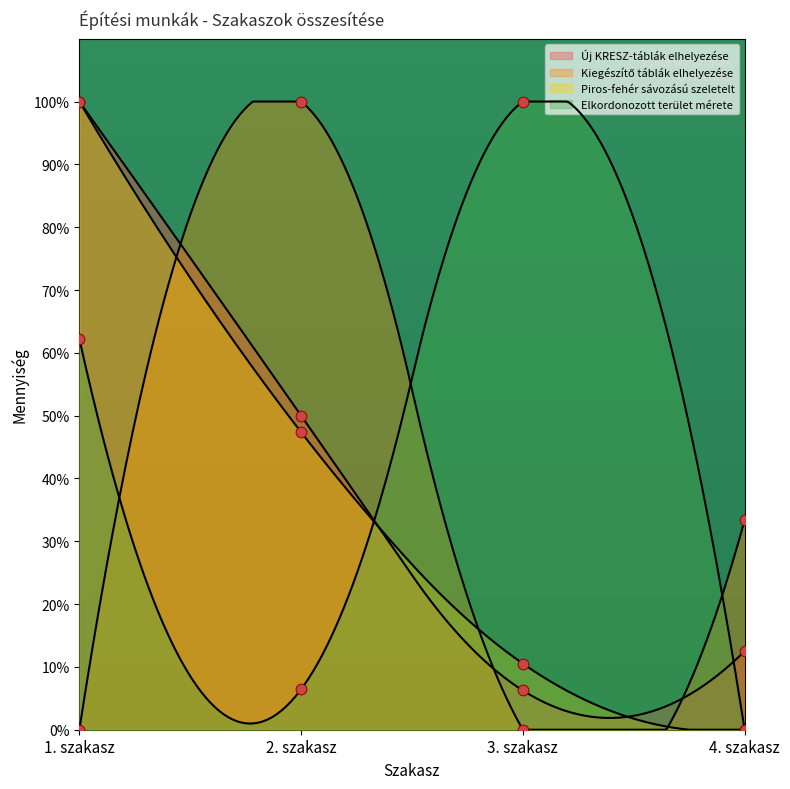

Is the value of Új KRESZ-táblák elhelyezése at 1. szakasz greater than the value of Kiegészítő táblák elhelyezése at 1. szakasz?

Yes